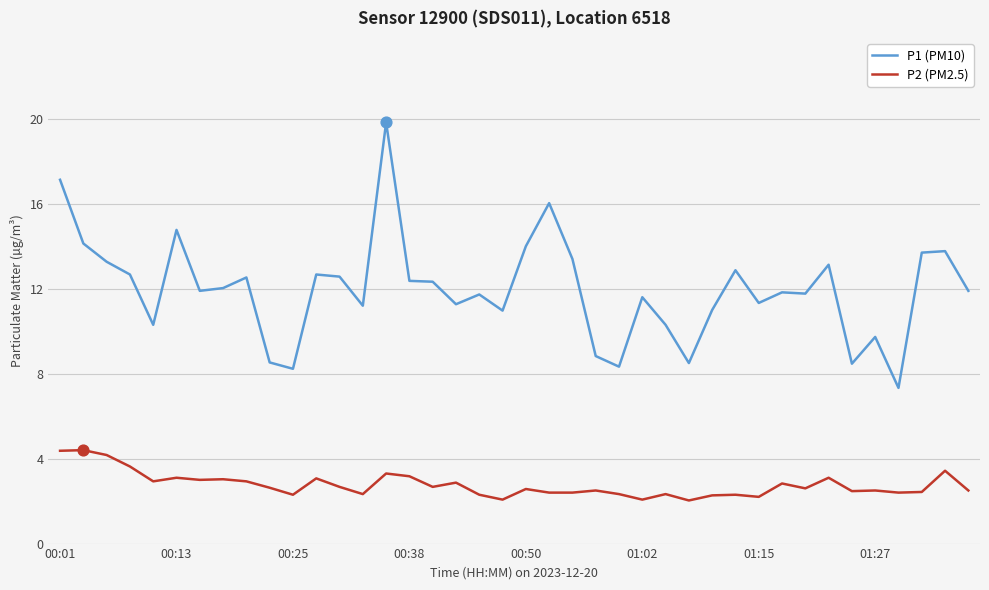

Which series has the largest total across all categories?

P1 (PM10)